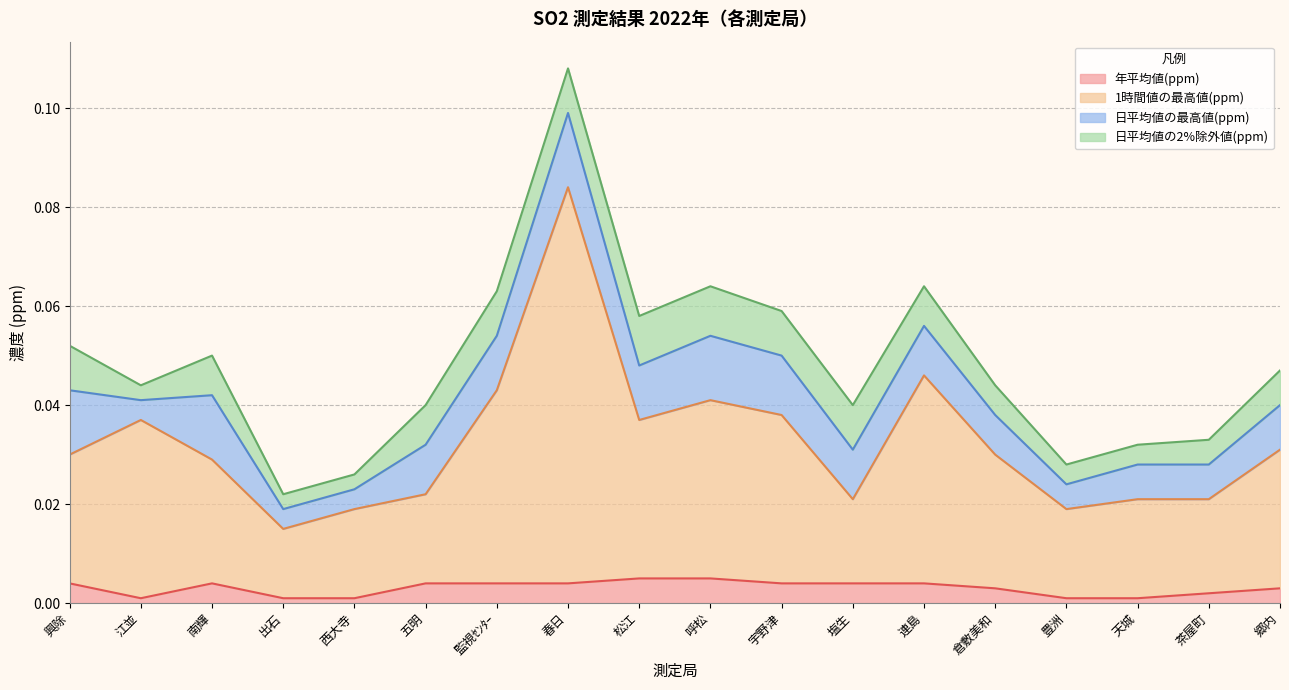

Which series has the largest range (max minus min)?

1時間値の最高値(ppm)